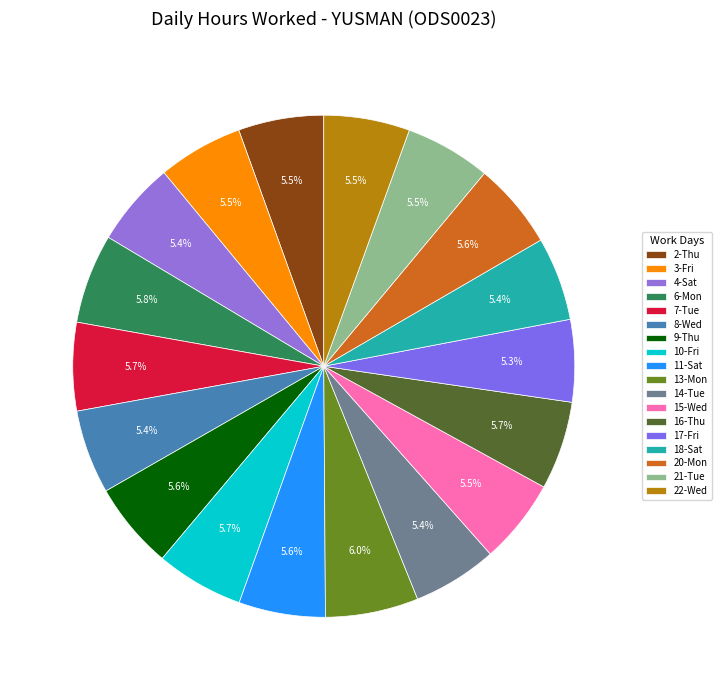

Does 20-Mon represent more than half of the total?

No